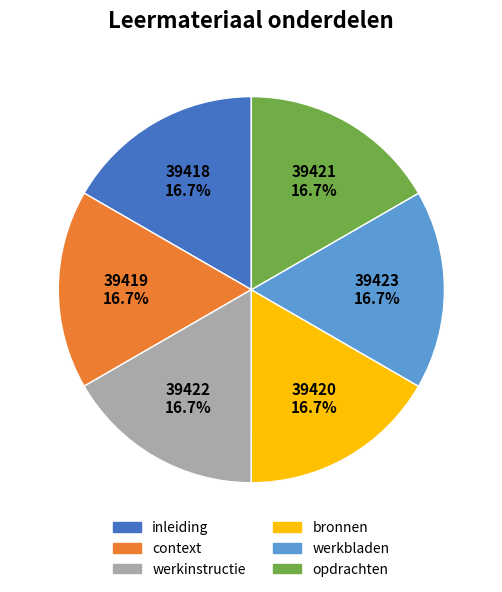

How many slices are in this pie chart?

6